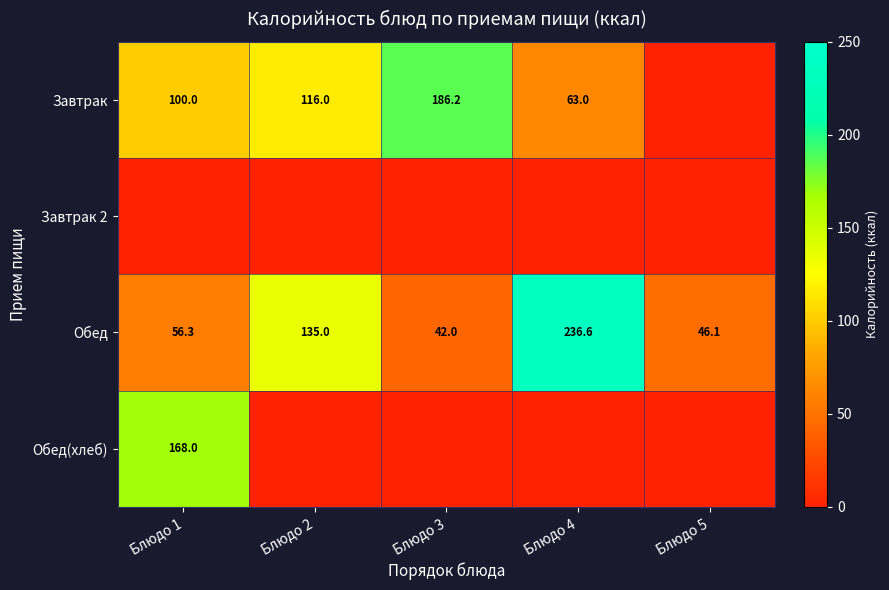

The Обед series shows 236.6 at Блюдо 4. True or false?

True